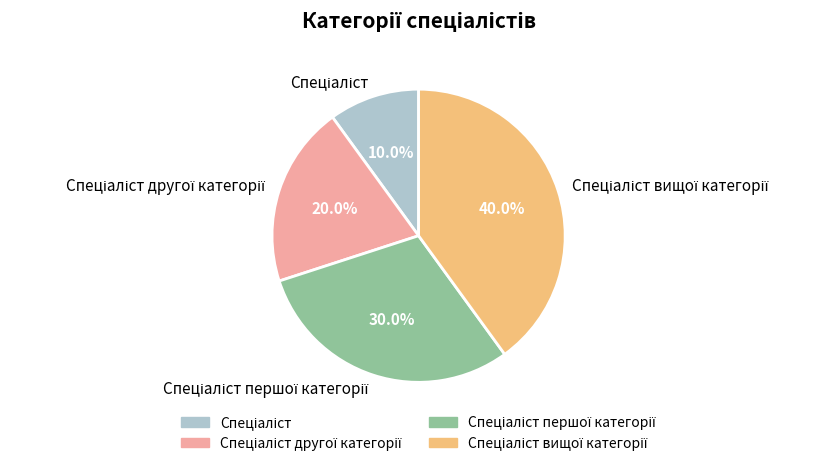

Is there any slice that represents more than half of the pie?

No